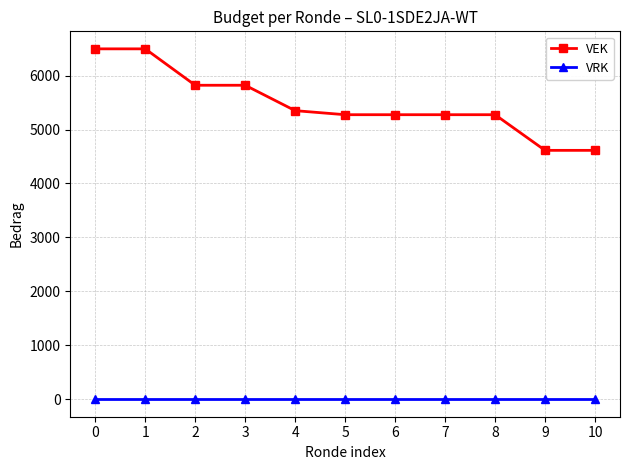

Which series has the largest total across all categories?

VEK